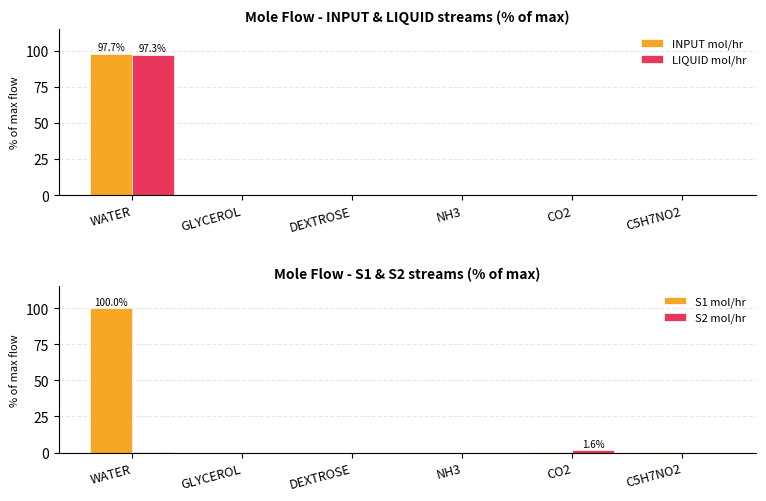

Count the number of data series in this chart.

4